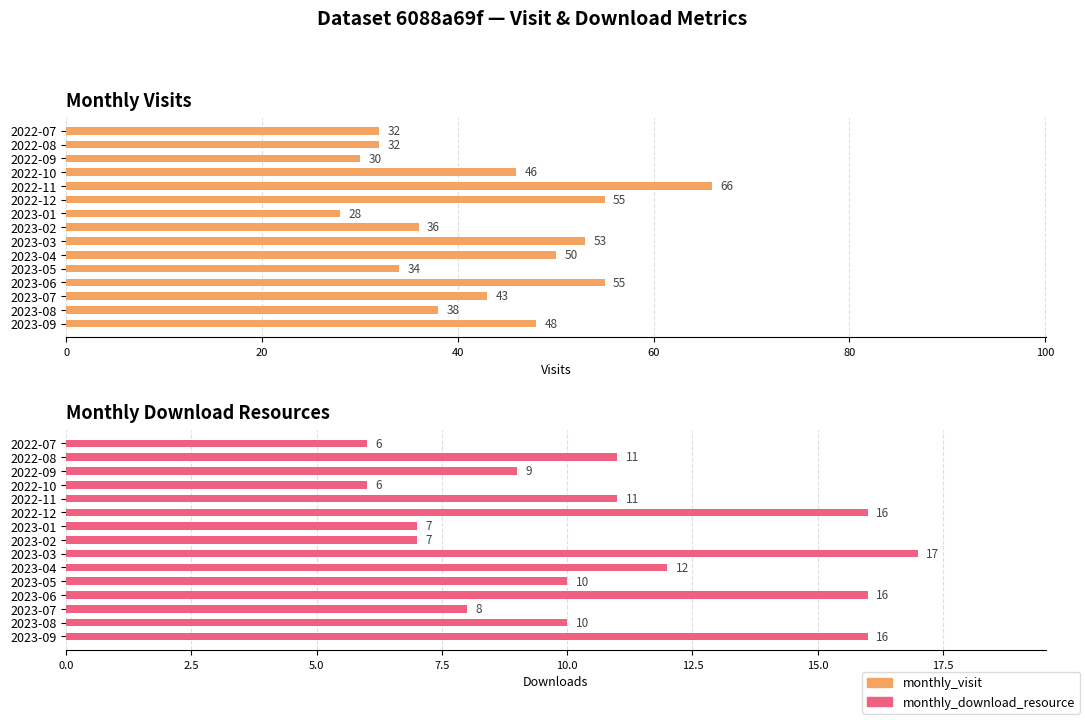

What is the difference between the maximum and minimum values in the monthly_download_resource series?

11